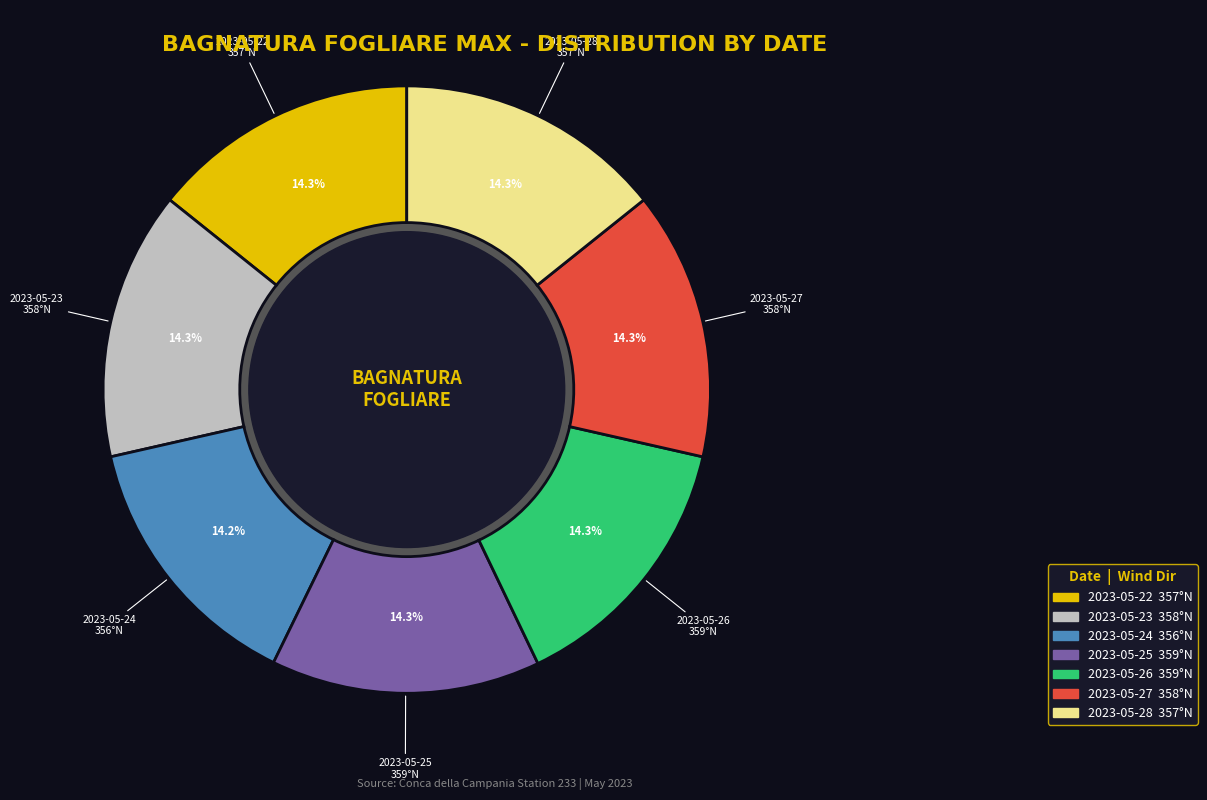

Does 2023-05-26 account for over 50% of the chart?

No